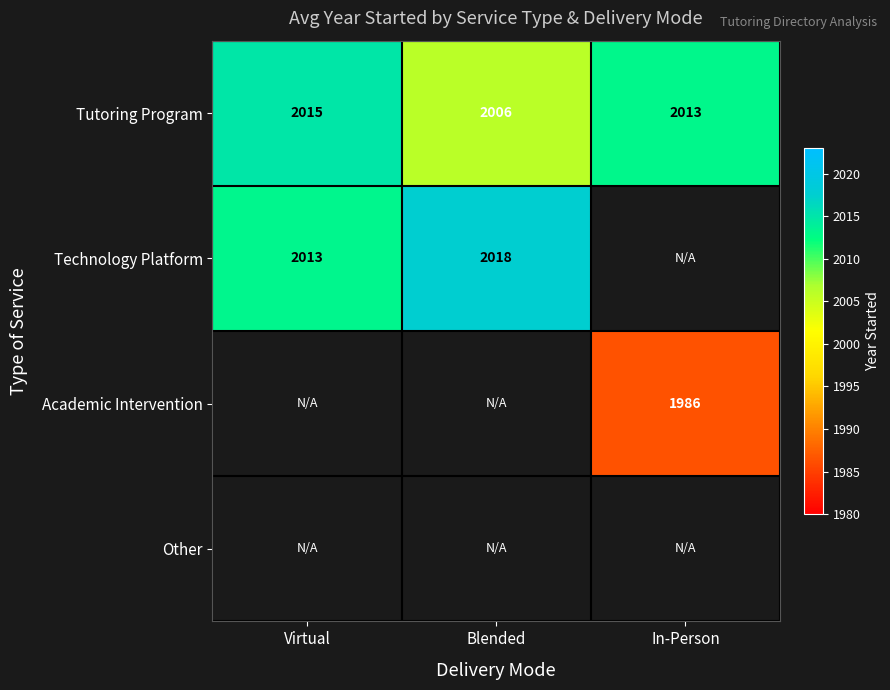

Is the value of Technology Platform at Blended greater than the value of Academic Intervention at In-Person?

Yes